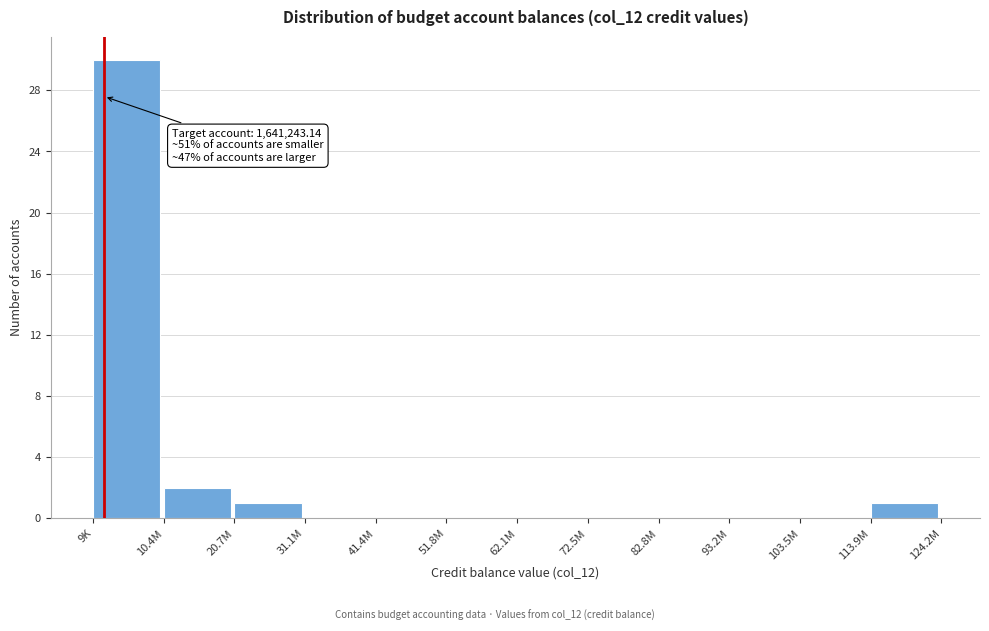

Reading right to left, what are all the values shown in this chart?

113.9M=1	103.5M=0	93.2M=0	82.8M=0	72.5M=0	62.1M=0	51.8M=0	41.4M=0	31.1M=0	20.7M=1	10.4M=2	9K=30